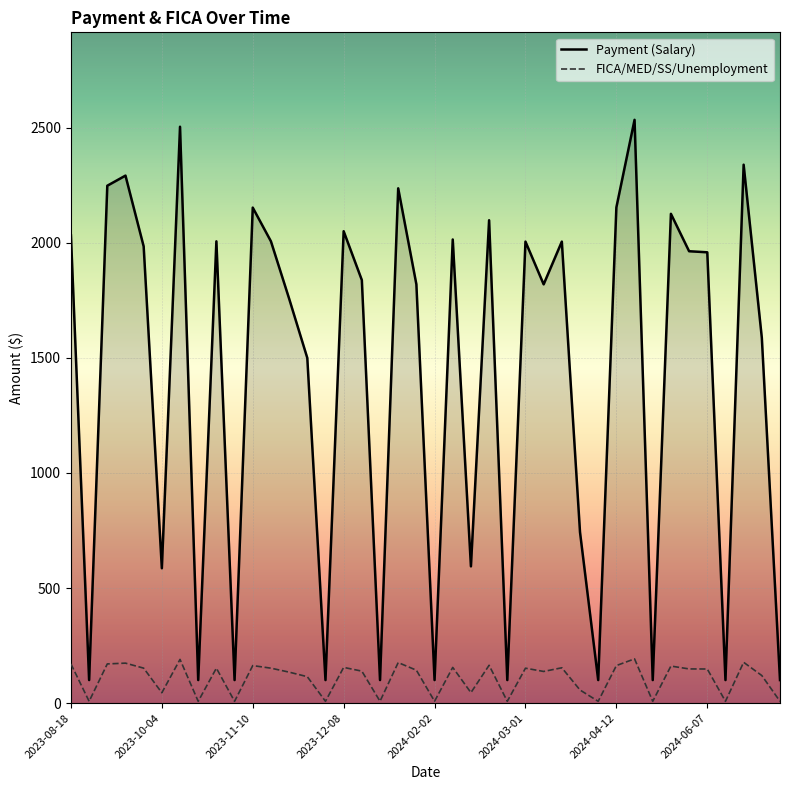

Which series has the largest range (max minus min)?

Payment (Salary)